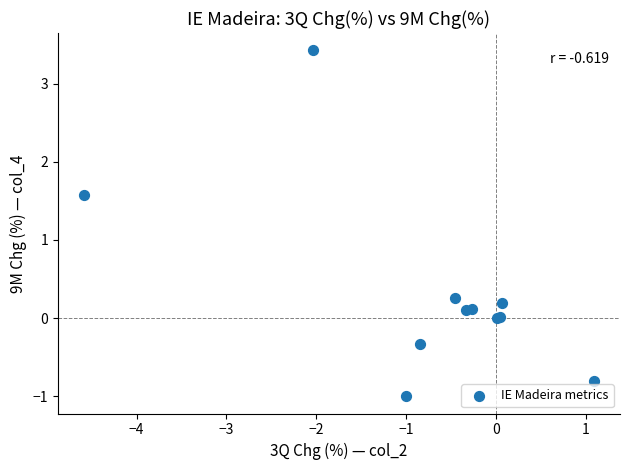

What Y value in the scatter plot is closest to 1?

1.6